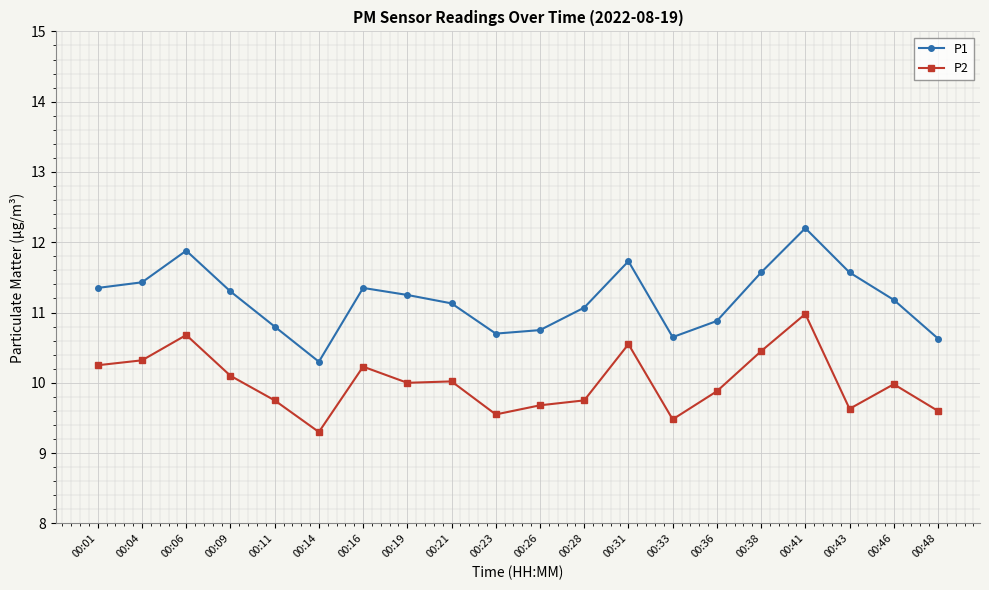

The P1 series shows 10.7 at 00:23. True or false?

True